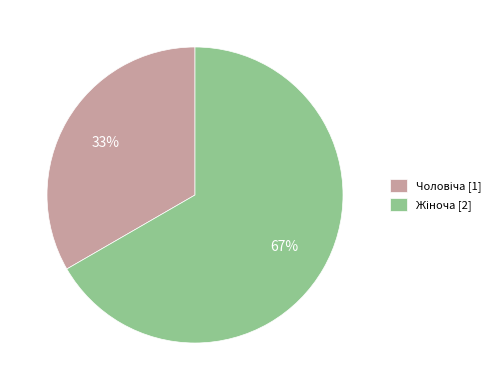

Is there any slice that represents more than half of the pie?

Yes